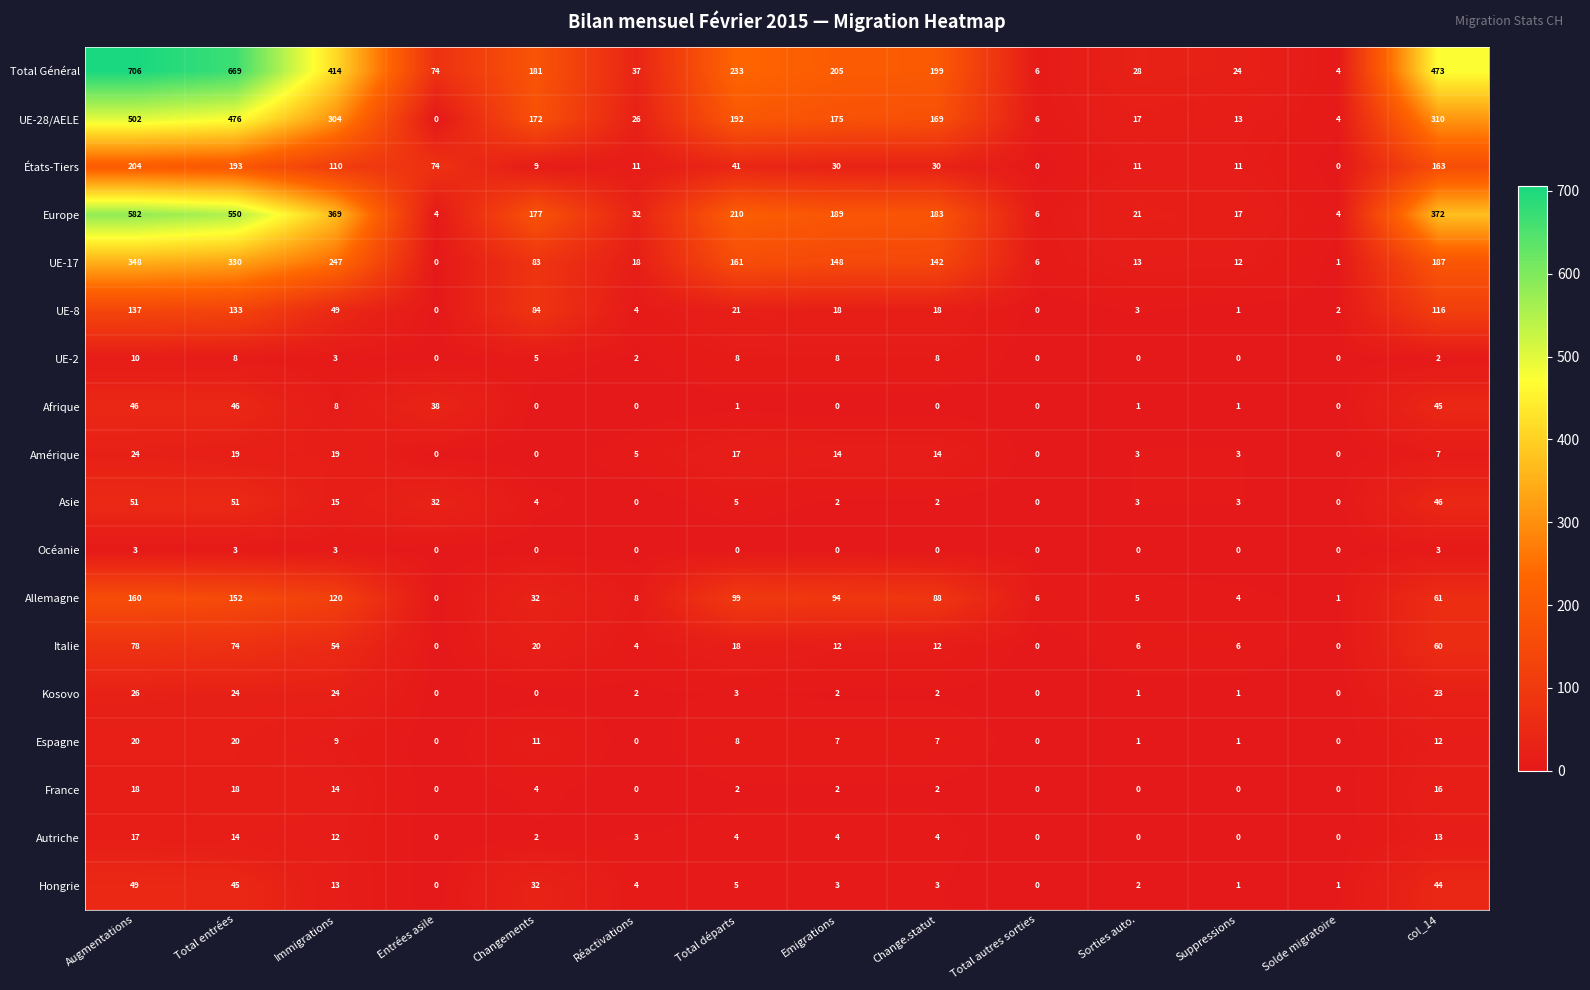

Where is Hongrie nearest to the value 24?

Changements